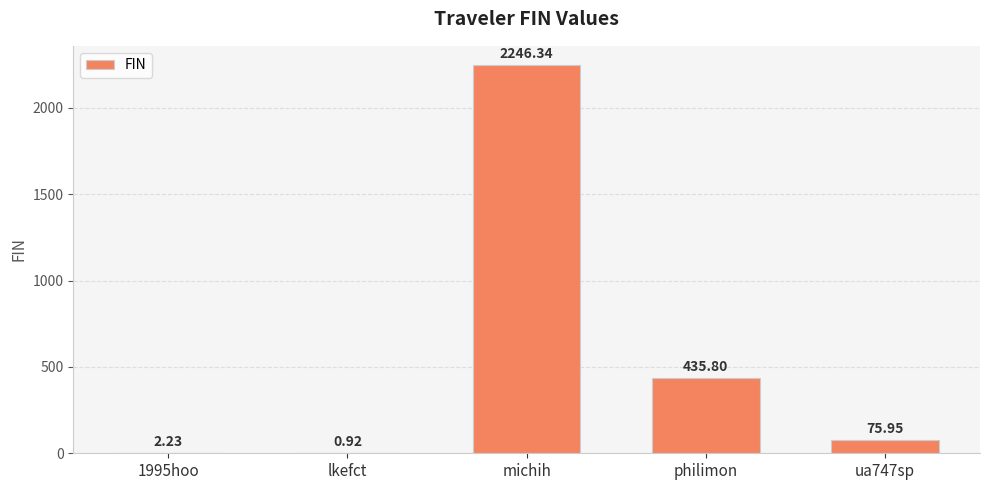

What is the change in value from michih to philimon?

-1810.5